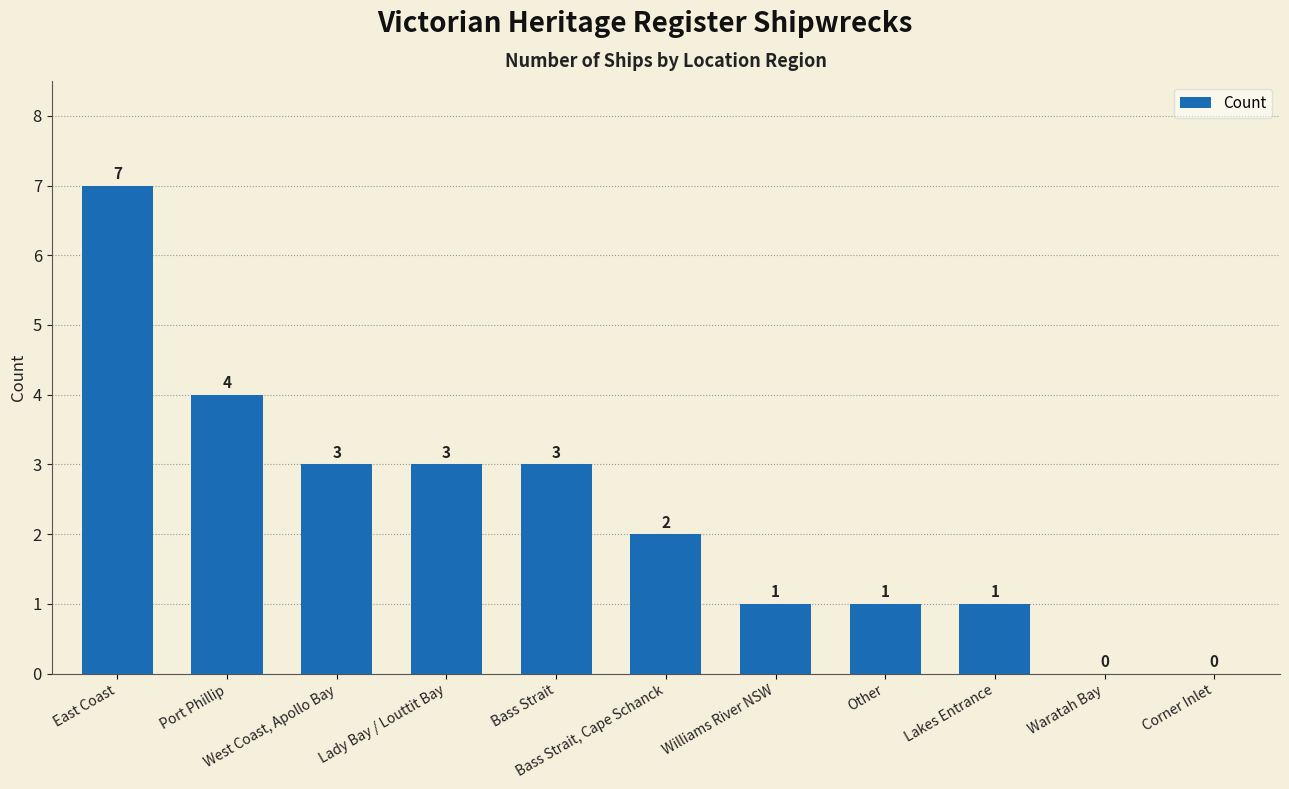

Count the number of categories in the chart.

11